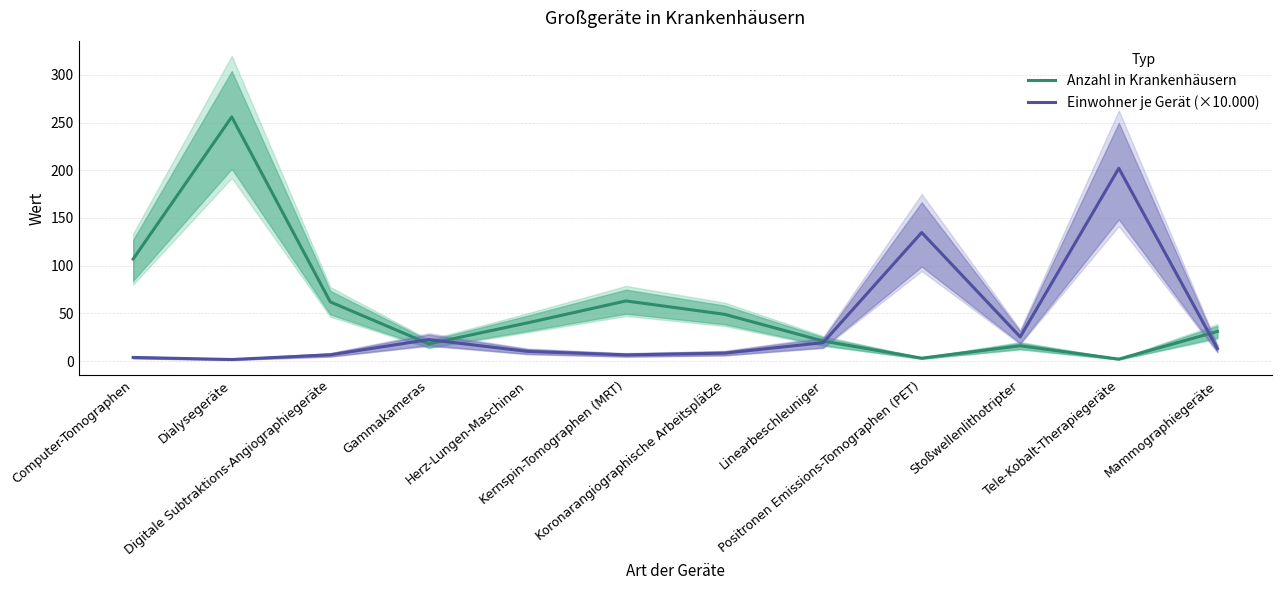

Which series ends up on top after the final intersection of Anzahl in Krankenhäusern and Einwohner je Gerät (×10.000)?

Anzahl in Krankenhäusern